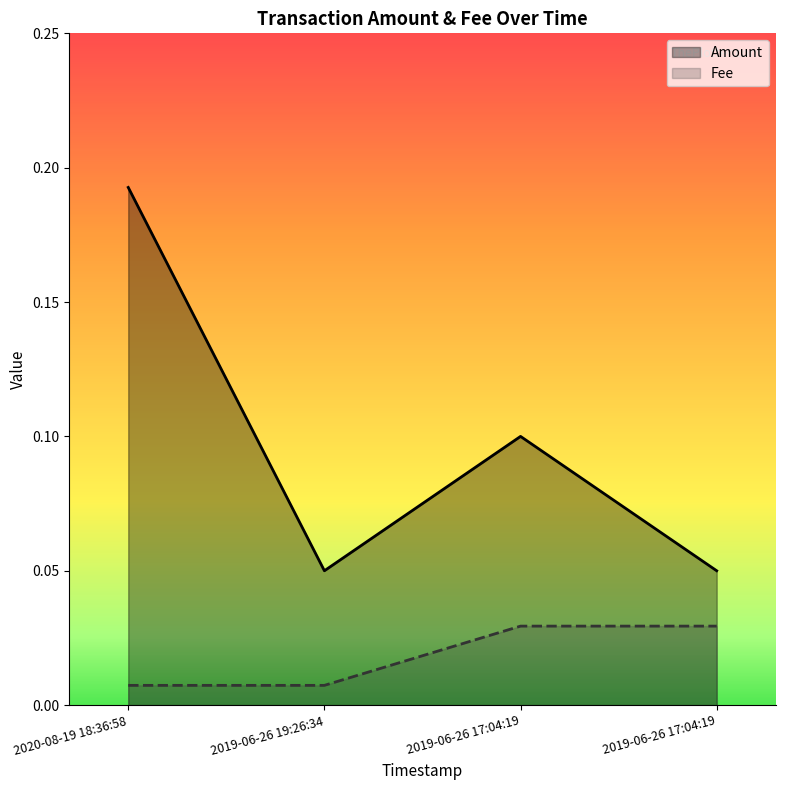

Which has a higher value, 2019-06-26 19:26:34 or 2019-06-26 17:04:19 ?

2019-06-26 19:26:34